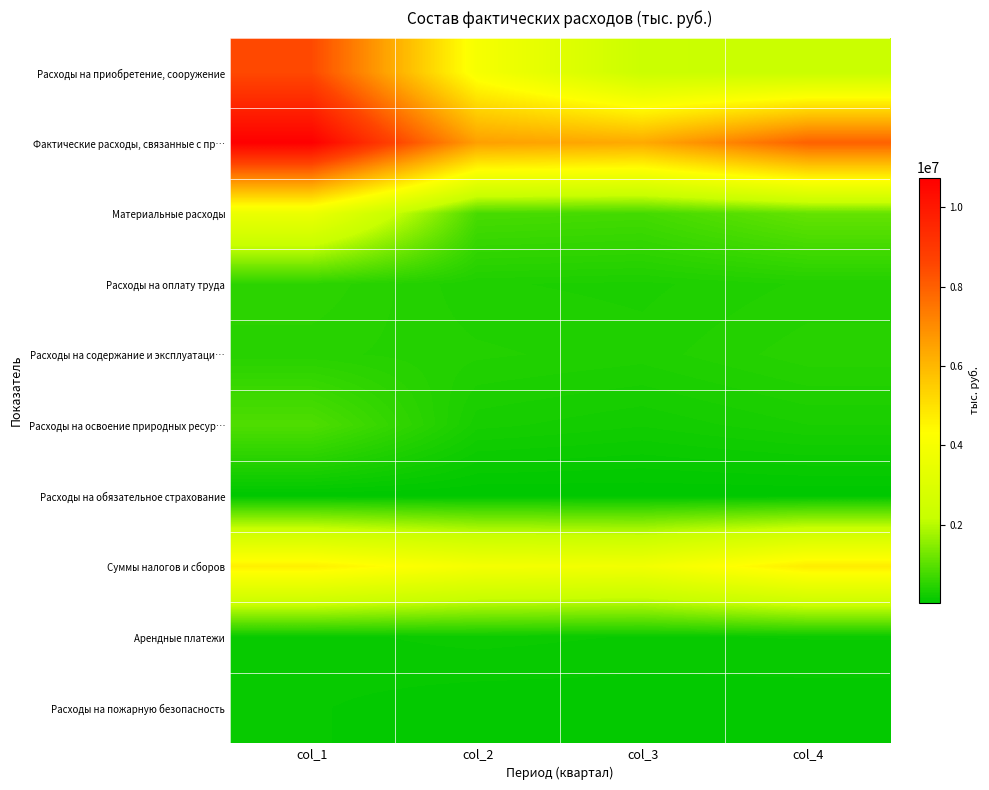

What is the total value across all series at col_3?

14429062